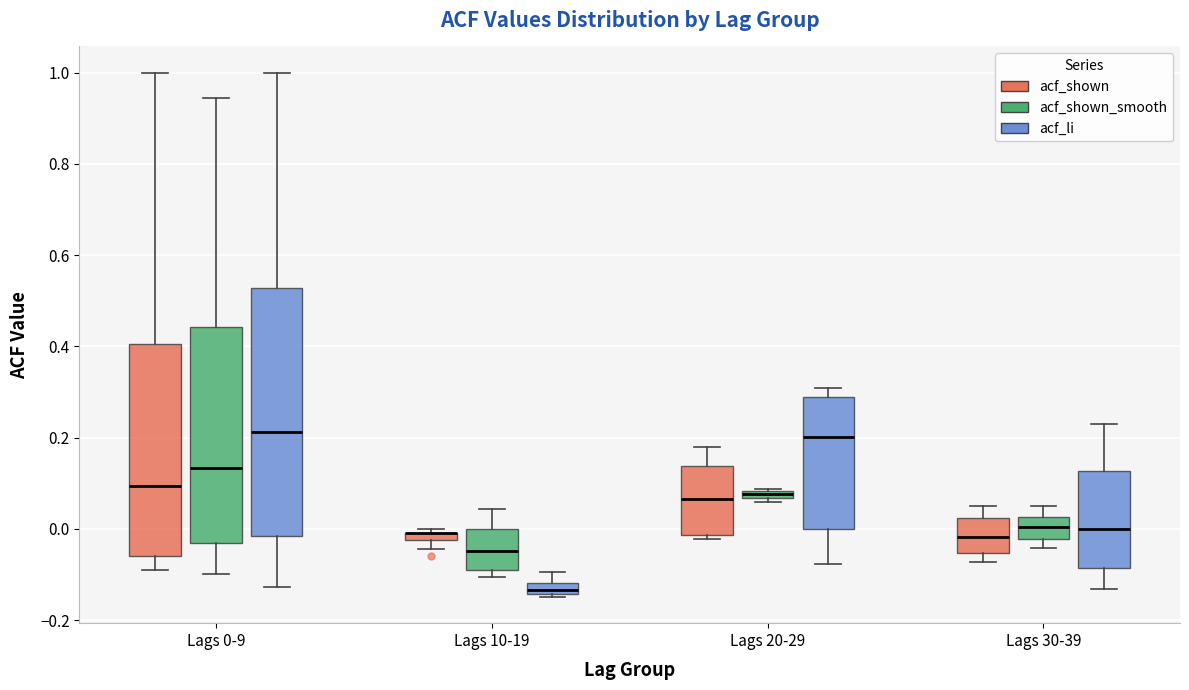

Where does the median line of the box for Lags 20-29 (acf_li) sit on the y-axis? The values are not printed on the chart, so give them approximately, as read against the axis.

0.20